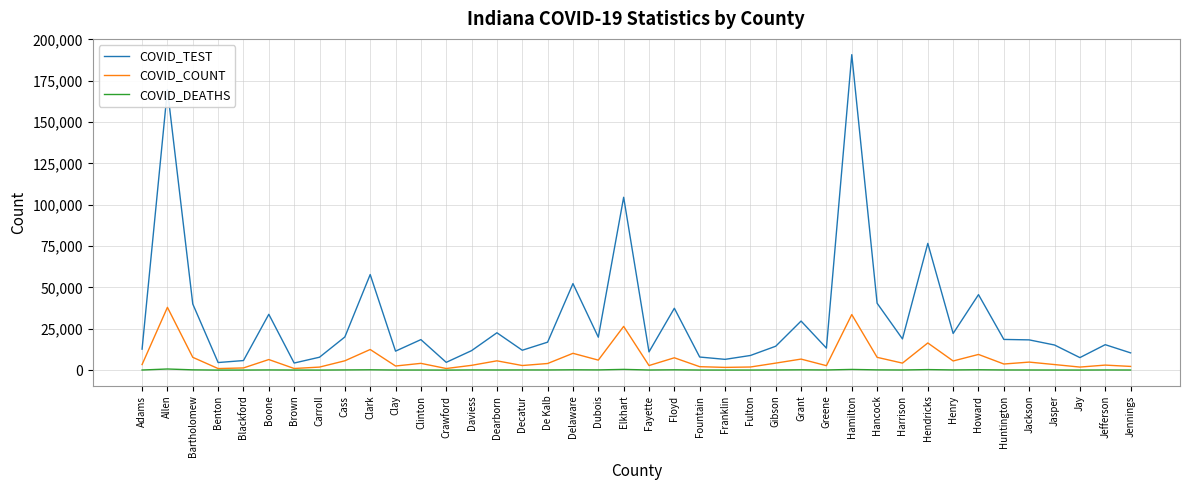

List the series in order of their overall mean, highest first.

COVID_TEST, COVID_COUNT, COVID_DEATHS